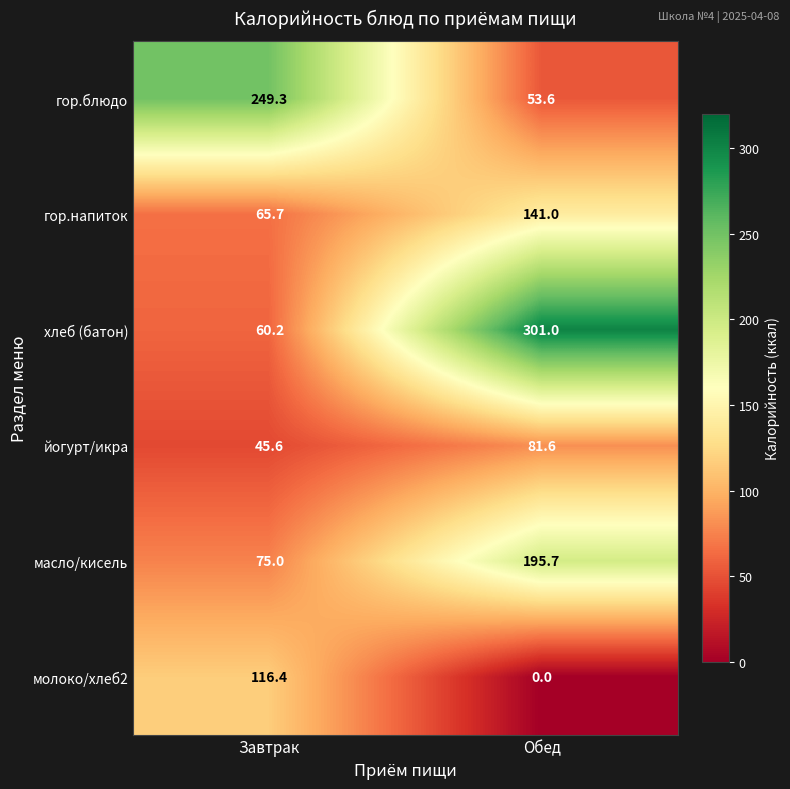

Reading right to left, transcribe all the data shown in this chart.

гор.блюдо: Обед=53.6	Завтрак=249.3
гор.напиток: Обед=141.0	Завтрак=65.7
хлеб (батон): Обед=301.0	Завтрак=60.2
йогурт/икра: Обед=81.6	Завтрак=45.6
масло/кисель: Обед=195.7	Завтрак=75.0
молоко/хлеб2: Обед=0.0	Завтрак=116.4